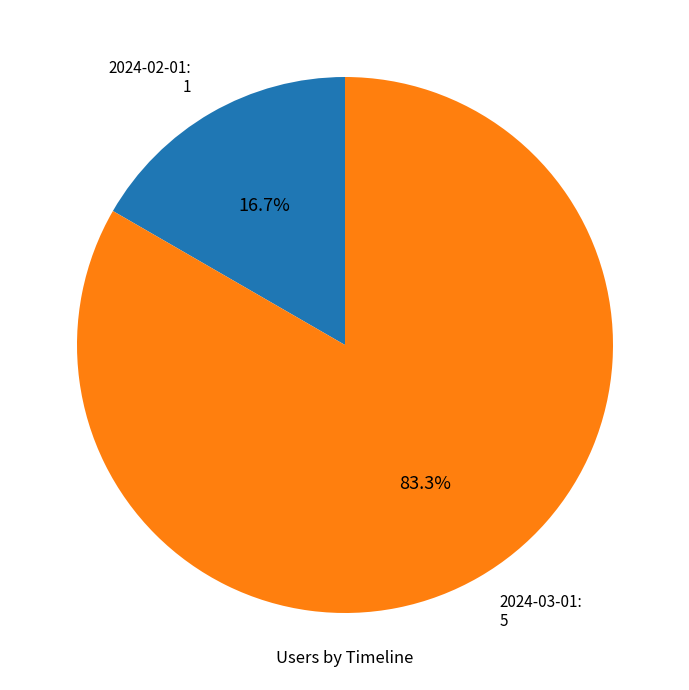

Which category has the smallest portion of the pie?

2024-02-01: 1